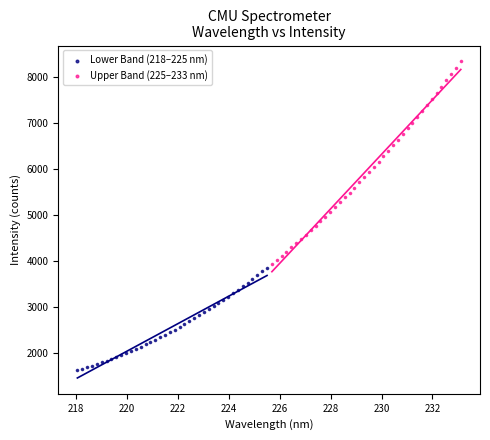

Which series contains the lowest Y value?

Lower Band (218–225 nm)